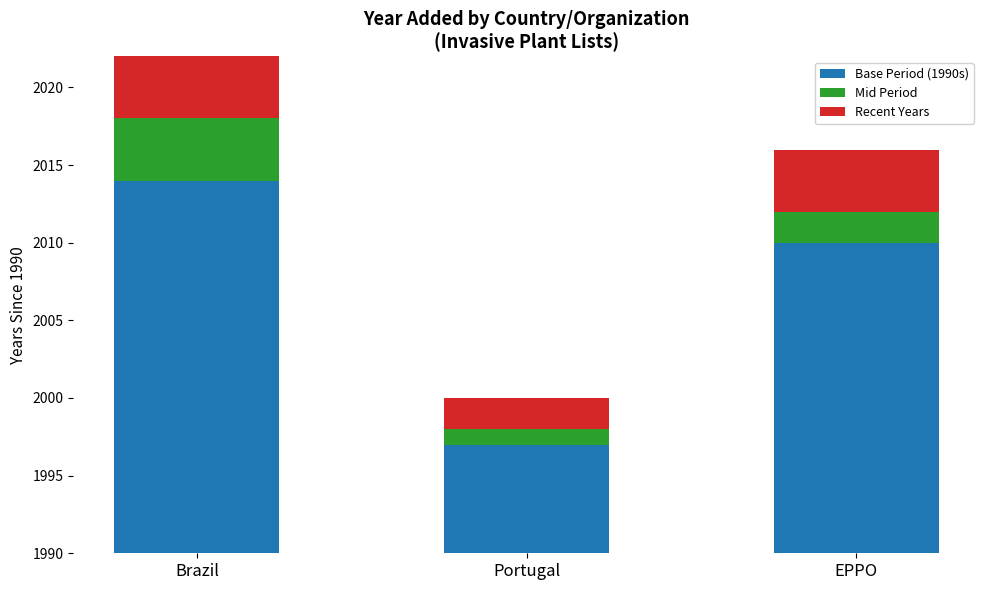

At how many categories does at least one series exceed 3?

3